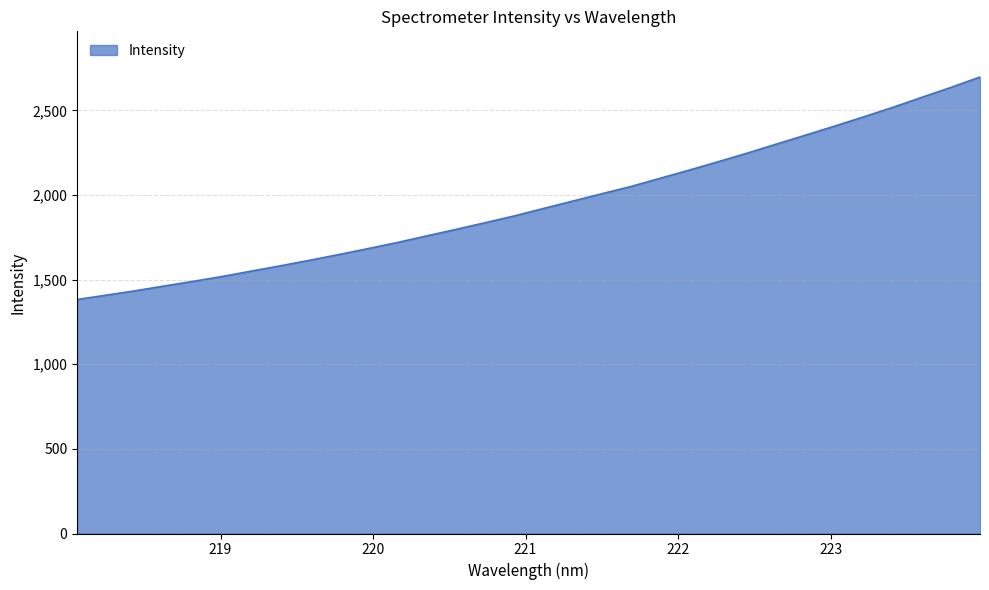

What is the greatest value displayed?

2696.8